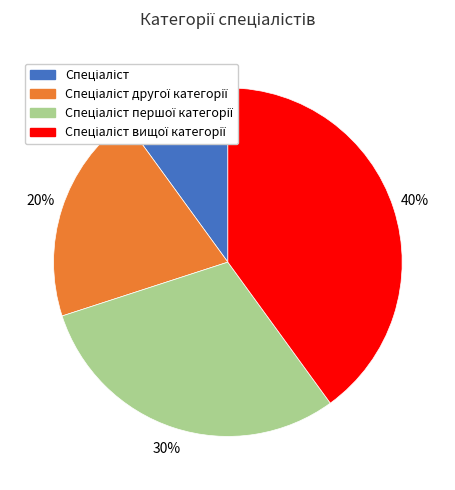

To the nearest percent, what is the average slice percentage?

25%